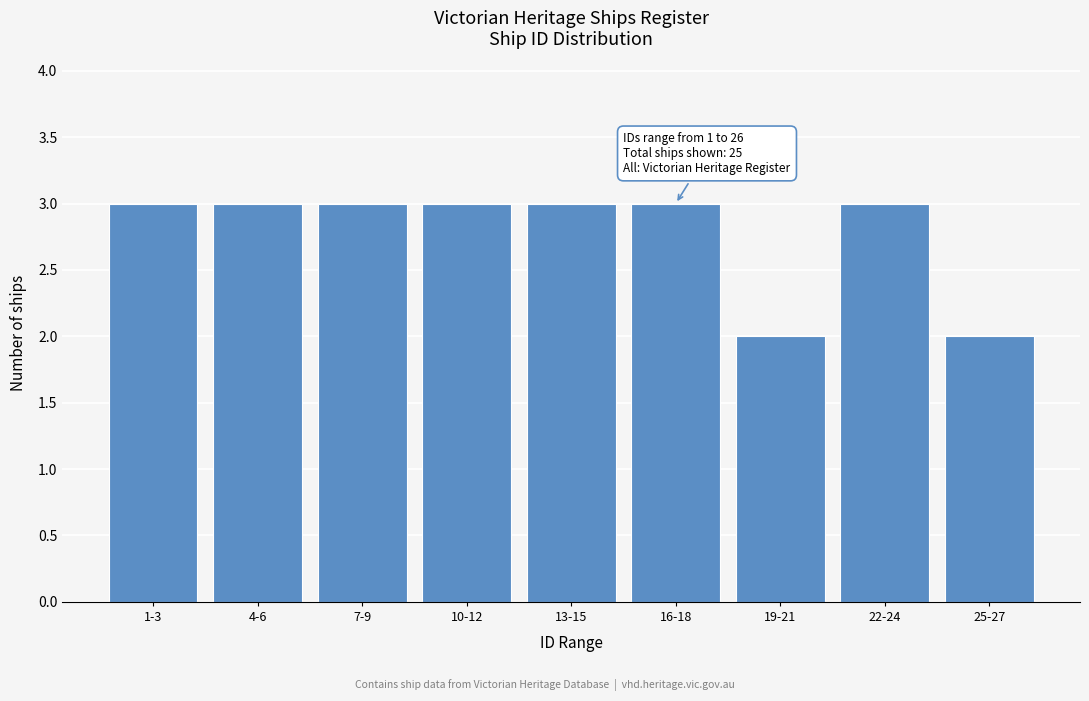

Reading left to right, transcribe all the data shown in this chart.

1-3=3	4-6=3	7-9=3	10-12=3	13-15=3	16-18=3	19-21=2	22-24=3	25-27=2